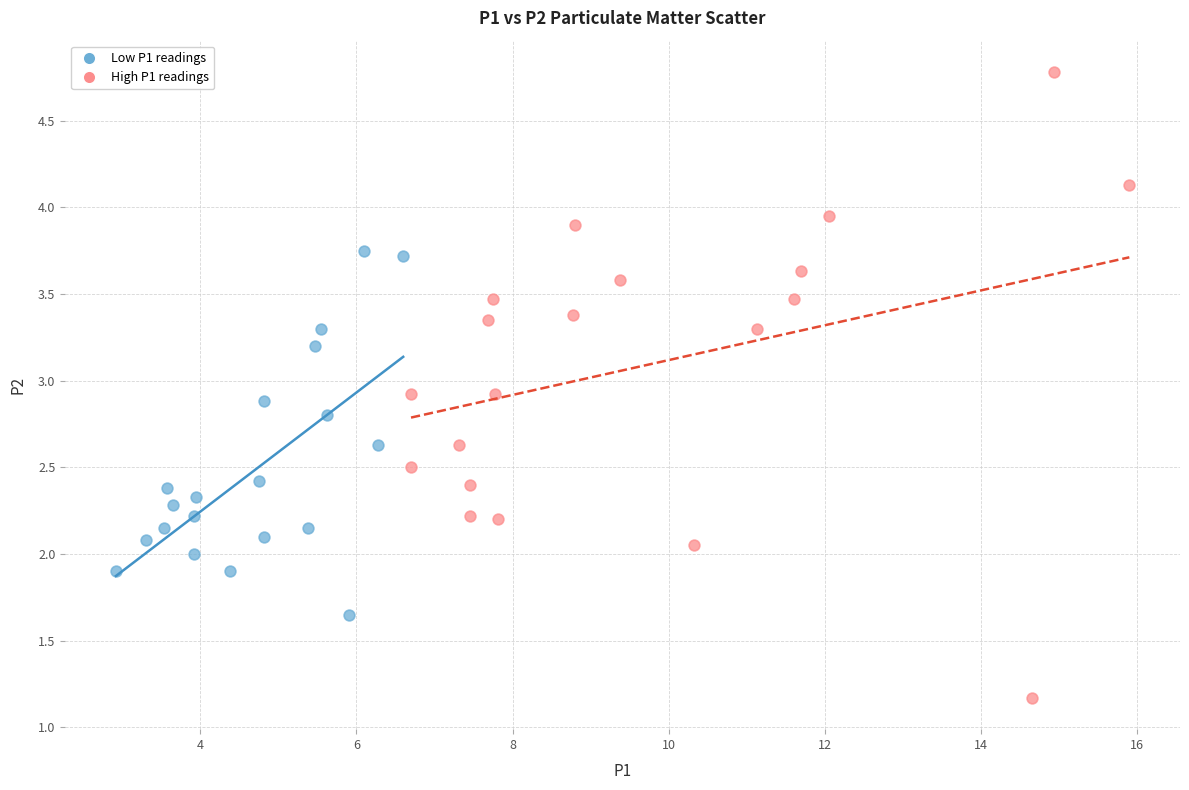

Which series reaches the maximum Y coordinate?

High P1 readings